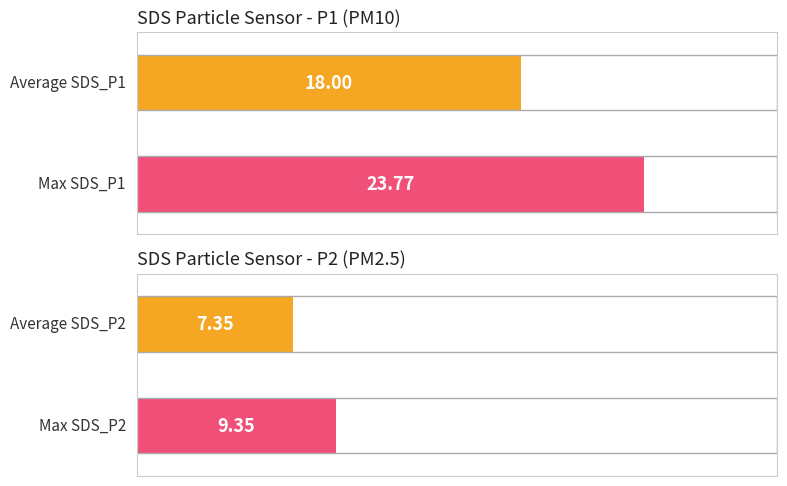

What are all the series names shown in the legend?

SDS_P1, SDS_P2